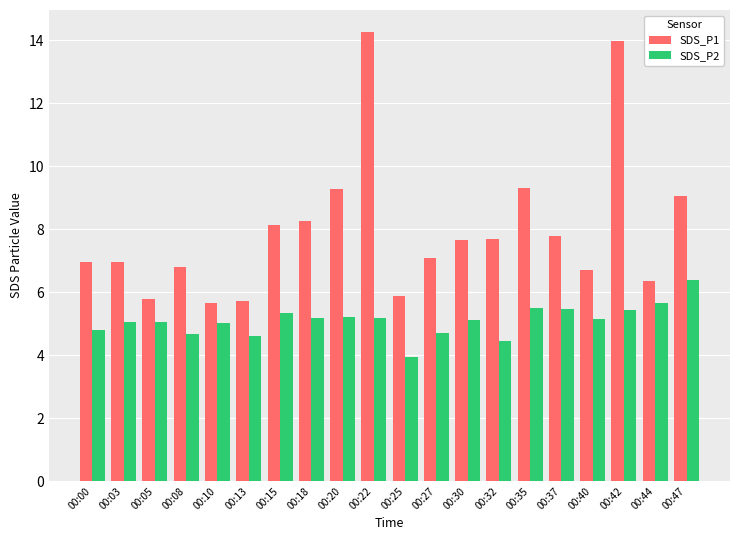

Is it true that SDS_P1 equals 5.7 at 00:13?

True